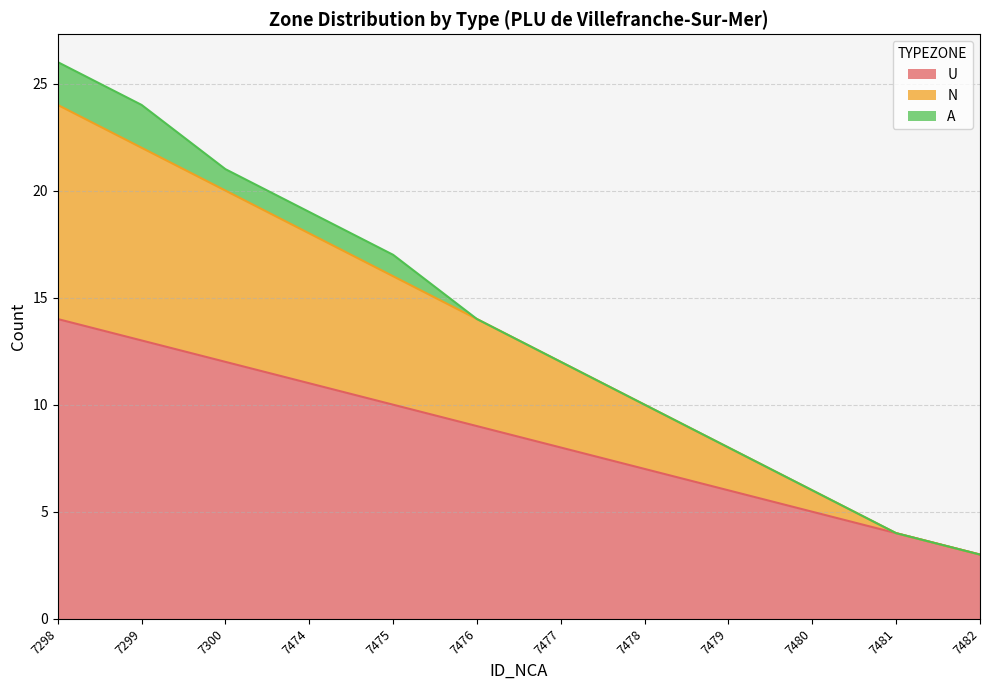

True or false: U has a value of 3 at 7482.

True